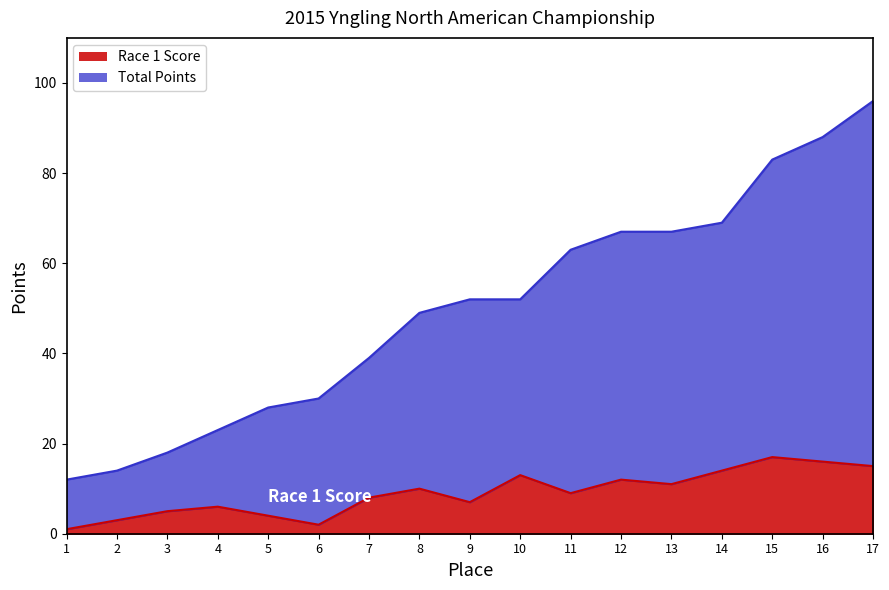

In Race 1 Score, how many points are higher than both neighbors (excluding endpoints)?

5